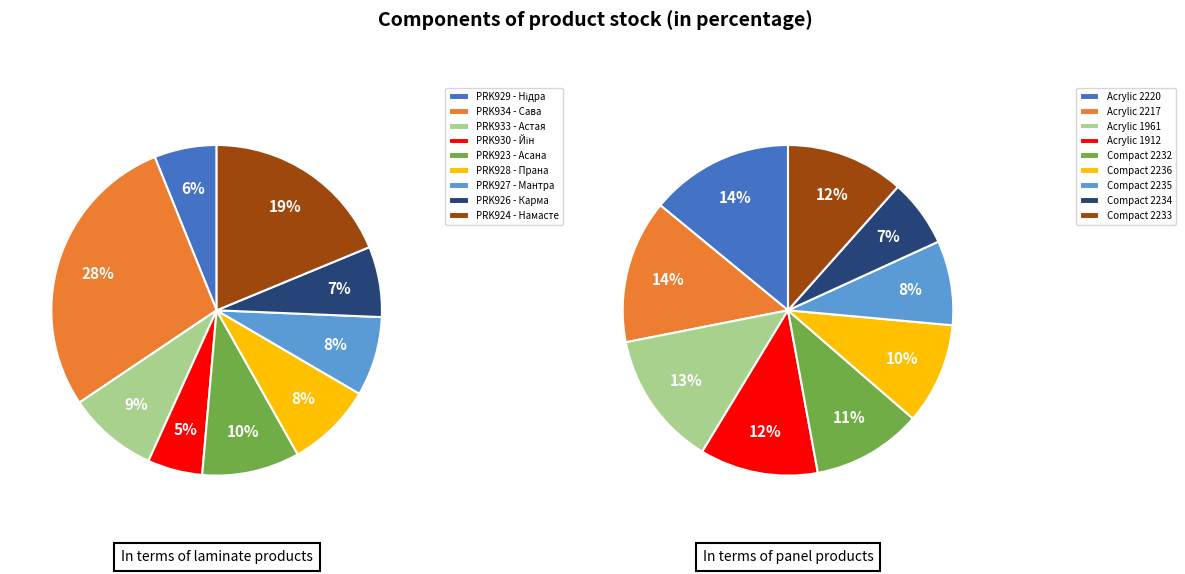

To the nearest percent, what portion does Ламінат AGT Yoga Premium PRK926 represent?

7%